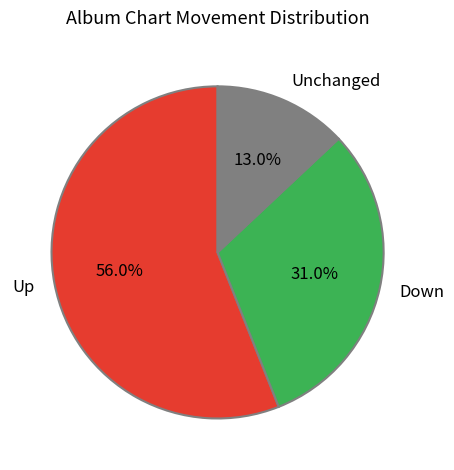

What is the ratio of the value at Up to the value at Down?

1.8